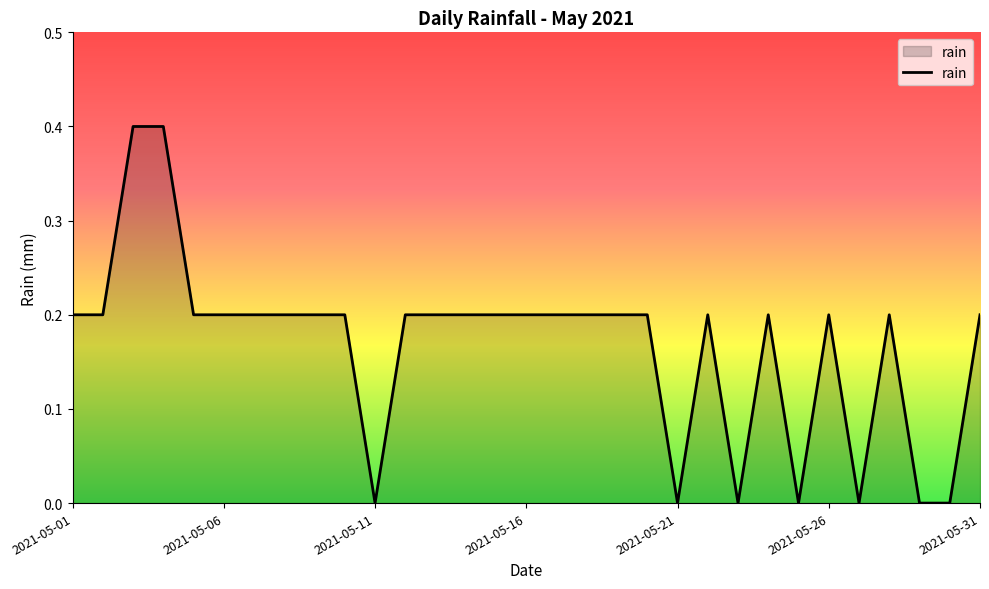

Count the number of categories in the chart.

31